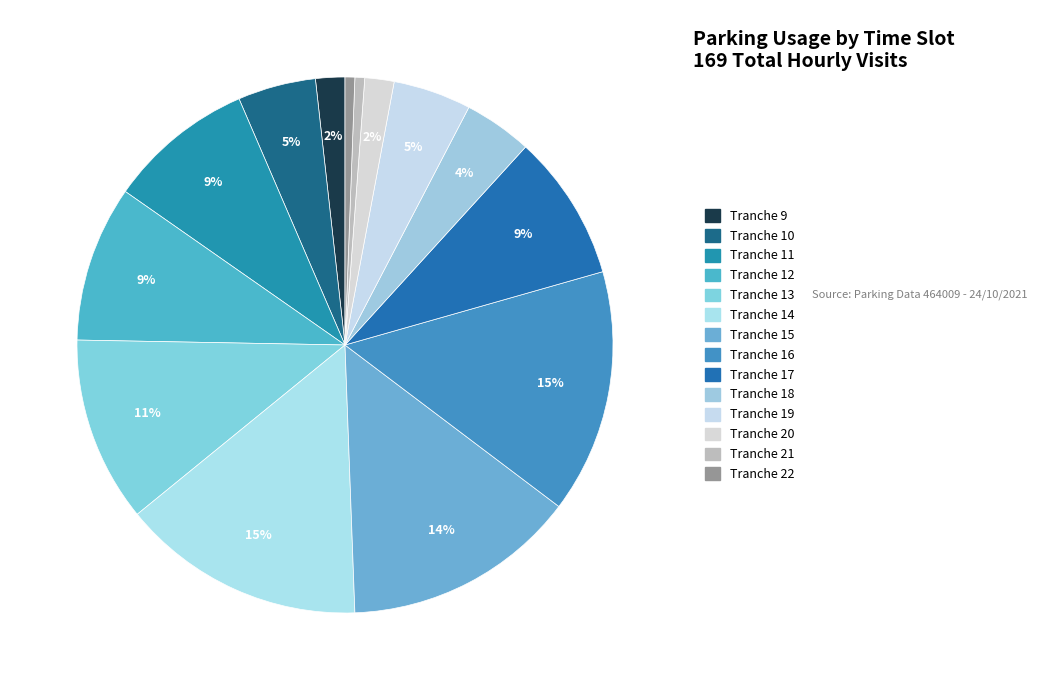

Which slice is the smallest?

Tranche 21